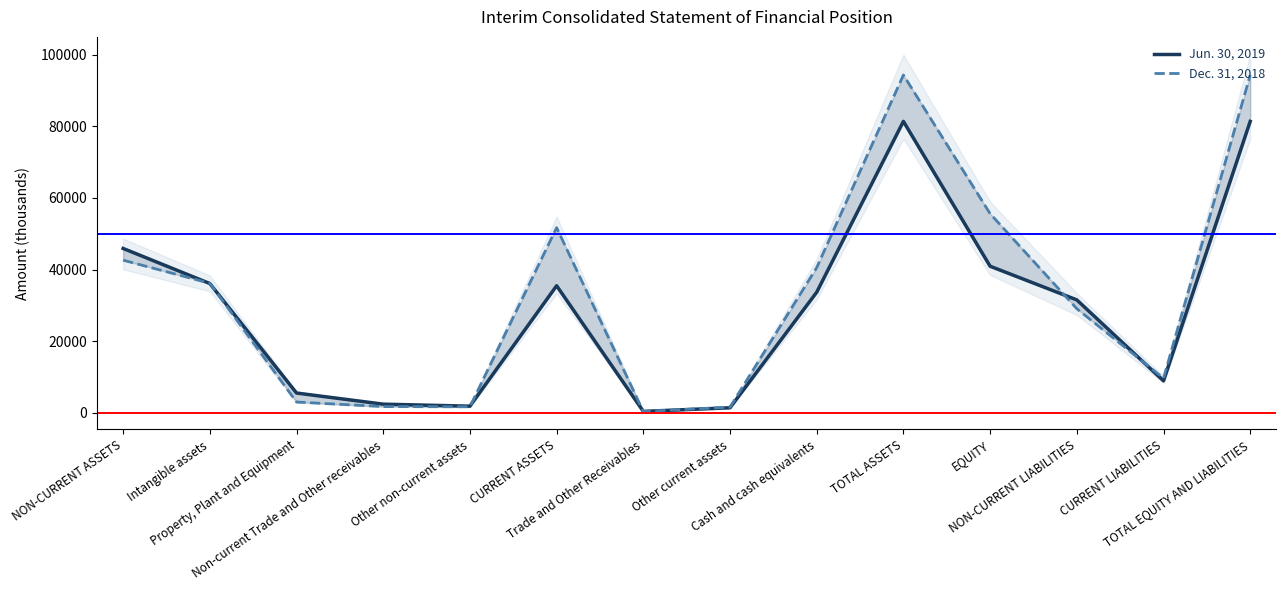

The value of Dec. 31, 2018 at EQUITY is 55589. True or false?

True